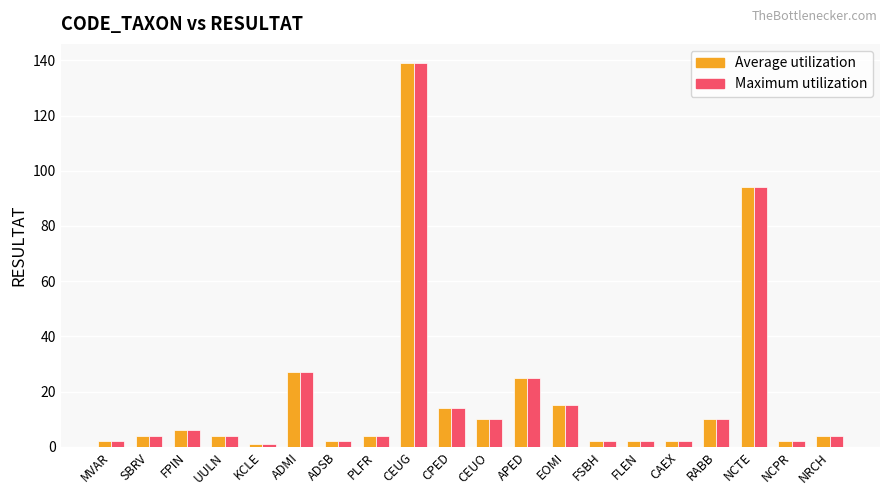

The value of Maximum utilization at KCLE is 1. True or false?

True